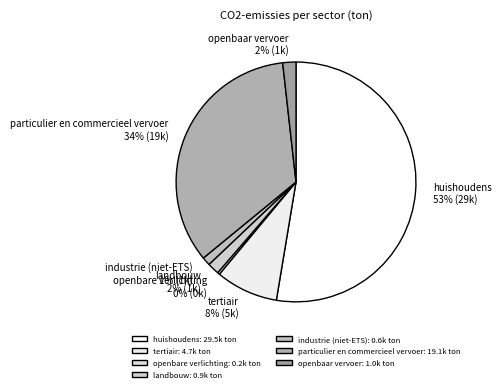

Rank the categories by value from highest to lowest.

huishoudens, particulier en commercieel vervoer, tertiair, openbaar vervoer, landbouw, industrie (niet-ETS), openbare verlichting